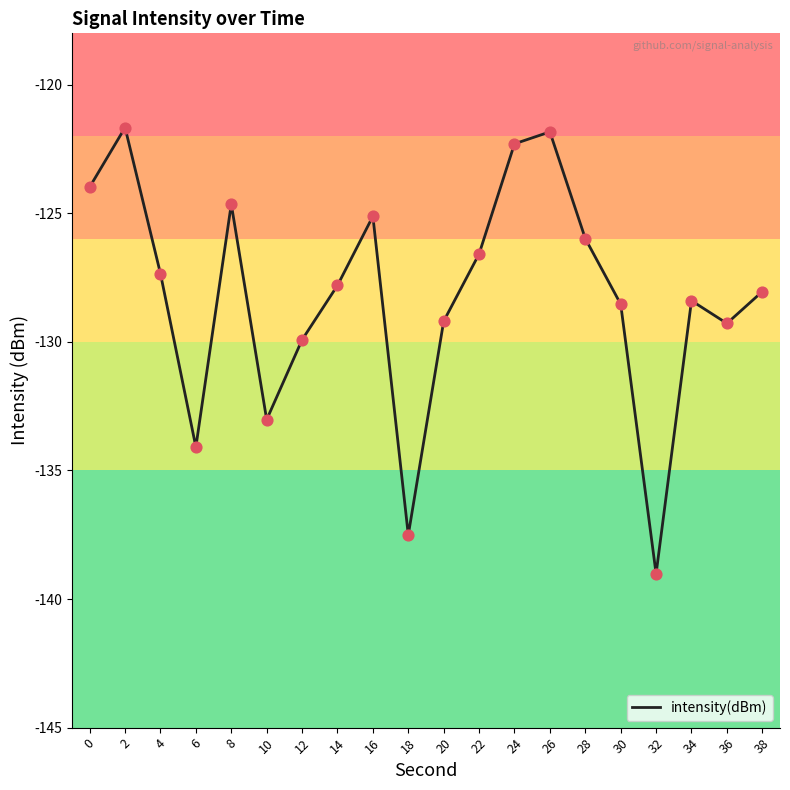

Which has a higher value, 34 or 4?

4